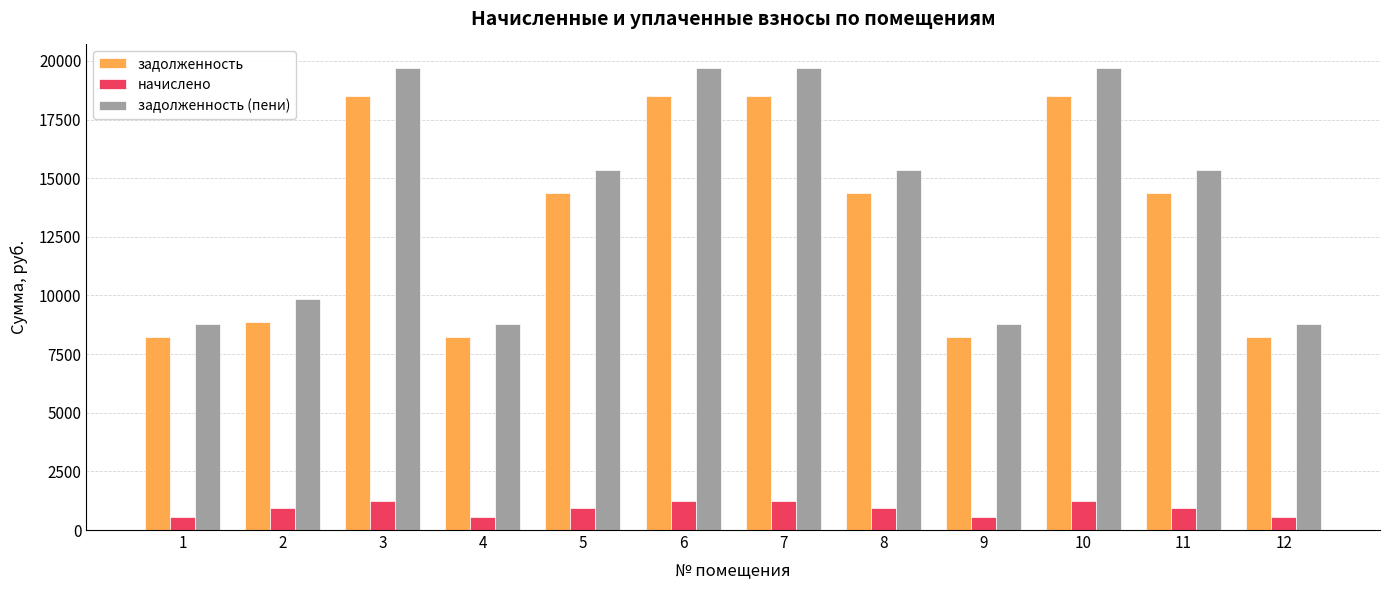

What is the spread (max minus min) of values at 7?

18489.6